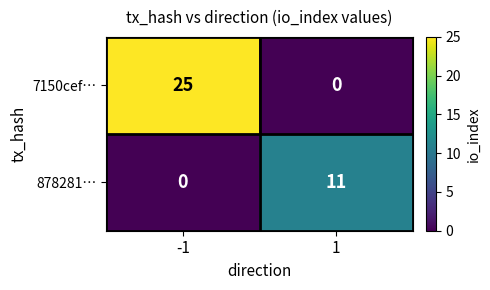

Is it true that 878281… equals -7 at -1?

False